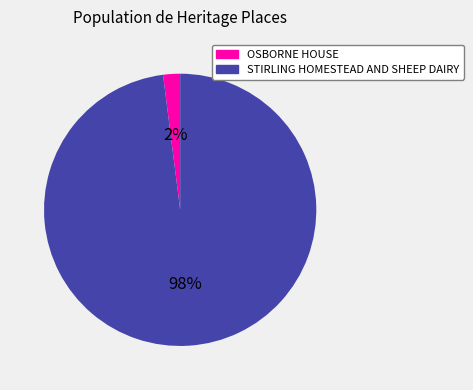

Rank the categories by value from lowest to highest.

OSBORNE HOUSE, STIRLING HOMESTEAD AND SHEEP DAIRY